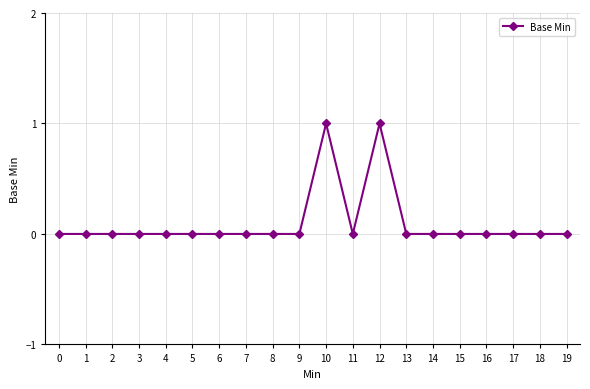

The value at 0 is 0. True or false?

True